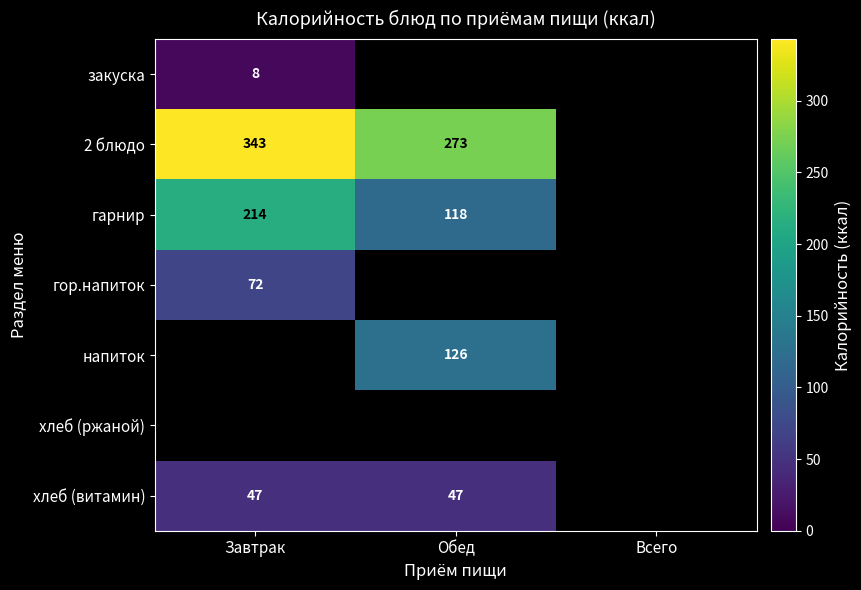

The value of гарнир at Завтрак is 214. True or false?

True